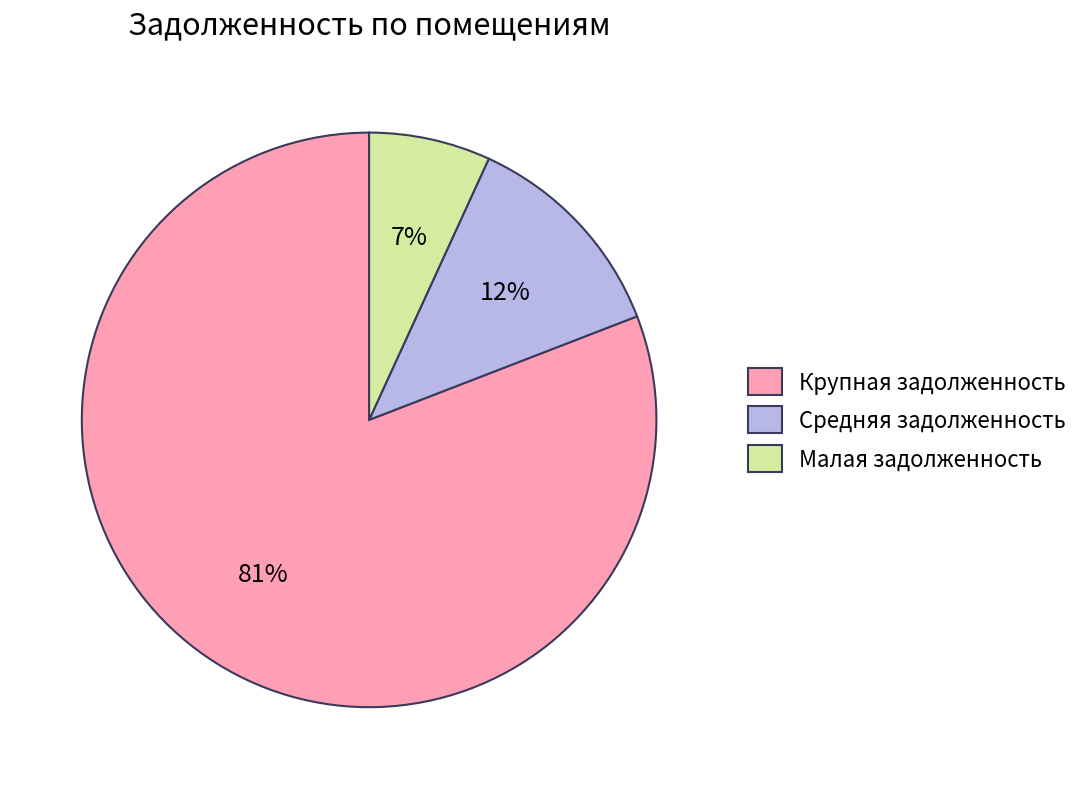

The Средняя задолженность slice represents 19% of the pie. True or false?

False